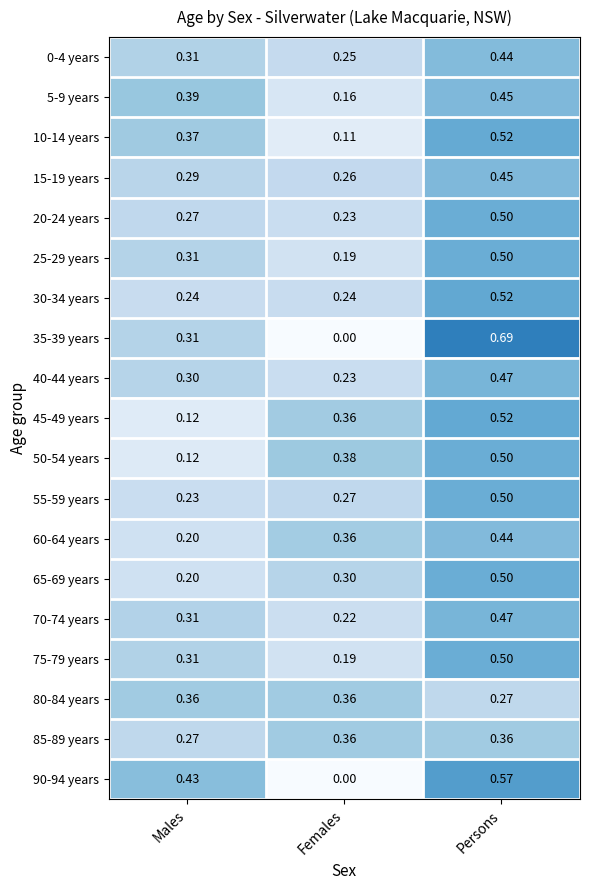

Rank the categories by 50-54 years value from lowest to highest.

Males, Females, Persons